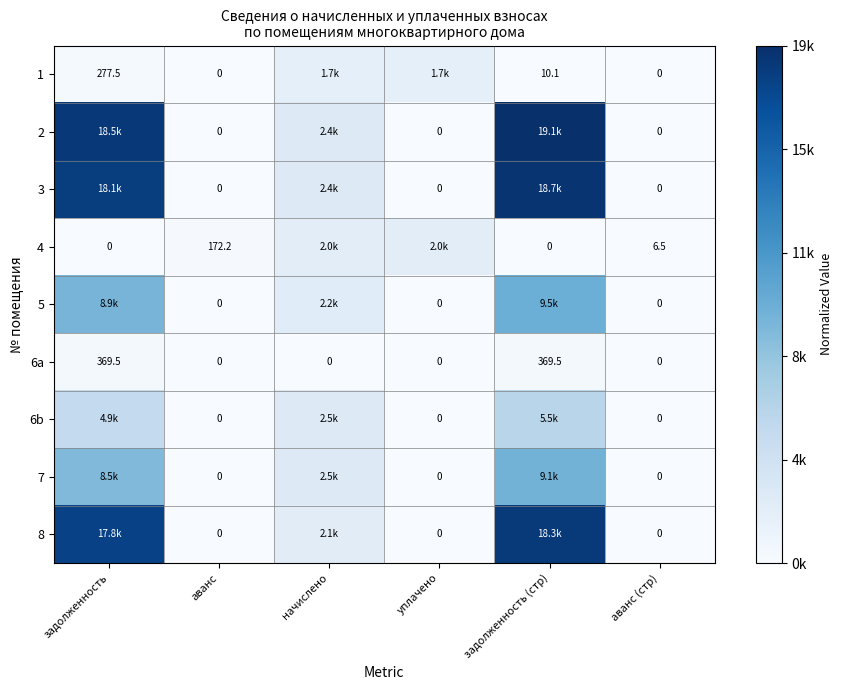

Rank the categories by 1 value from lowest to highest.

аванс, аванс (стр), задолженность (cтр), задолженность, уплачено, начислено